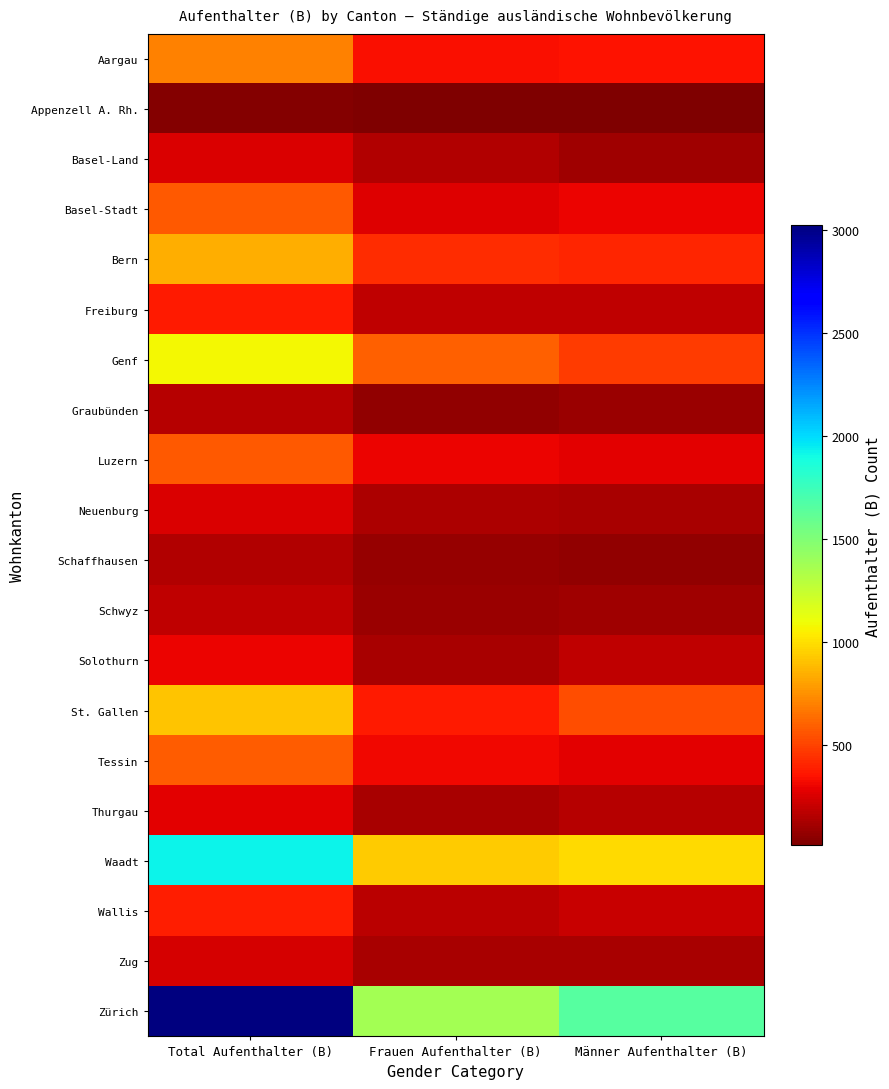

Reading left to right, what are all the values shown in this chart?

Aargau: Total Aufenthalter (B)=696	Frauen Aufenthalter (B)=343	Männer Aufenthalter (B)=353
Appenzell A. Rh.: Total Aufenthalter (B)=30	Frauen Aufenthalter (B)=16	Männer Aufenthalter (B)=14
Basel-Land: Total Aufenthalter (B)=252	Frauen Aufenthalter (B)=150	Männer Aufenthalter (B)=102
Basel-Stadt: Total Aufenthalter (B)=573	Frauen Aufenthalter (B)=267	Männer Aufenthalter (B)=306
Bern: Total Aufenthalter (B)=837	Frauen Aufenthalter (B)=426	Männer Aufenthalter (B)=411
Freiburg: Total Aufenthalter (B)=373	Frauen Aufenthalter (B)=186	Männer Aufenthalter (B)=187
Genf: Total Aufenthalter (B)=1078	Frauen Aufenthalter (B)=596	Männer Aufenthalter (B)=482
Graubünden: Total Aufenthalter (B)=164	Frauen Aufenthalter (B)=72	Männer Aufenthalter (B)=92
Luzern: Total Aufenthalter (B)=572	Frauen Aufenthalter (B)=299	Männer Aufenthalter (B)=273
Neuenburg: Total Aufenthalter (B)=260	Frauen Aufenthalter (B)=135	Männer Aufenthalter (B)=125
Schaffhausen: Total Aufenthalter (B)=145	Frauen Aufenthalter (B)=80	Männer Aufenthalter (B)=65
Schwyz: Total Aufenthalter (B)=186	Frauen Aufenthalter (B)=89	Männer Aufenthalter (B)=97
Solothurn: Total Aufenthalter (B)=303	Frauen Aufenthalter (B)=122	Männer Aufenthalter (B)=181
St. Gallen: Total Aufenthalter (B)=917	Frauen Aufenthalter (B)=377	Männer Aufenthalter (B)=540
Tessin: Total Aufenthalter (B)=587	Frauen Aufenthalter (B)=309	Männer Aufenthalter (B)=278
Thurgau: Total Aufenthalter (B)=282	Frauen Aufenthalter (B)=125	Männer Aufenthalter (B)=157
Waadt: Total Aufenthalter (B)=1921	Frauen Aufenthalter (B)=936	Männer Aufenthalter (B)=985
Wallis: Total Aufenthalter (B)=387	Frauen Aufenthalter (B)=174	Männer Aufenthalter (B)=213
Zug: Total Aufenthalter (B)=248	Frauen Aufenthalter (B)=121	Männer Aufenthalter (B)=127
Zürich: Total Aufenthalter (B)=3023	Frauen Aufenthalter (B)=1375	Männer Aufenthalter (B)=1648